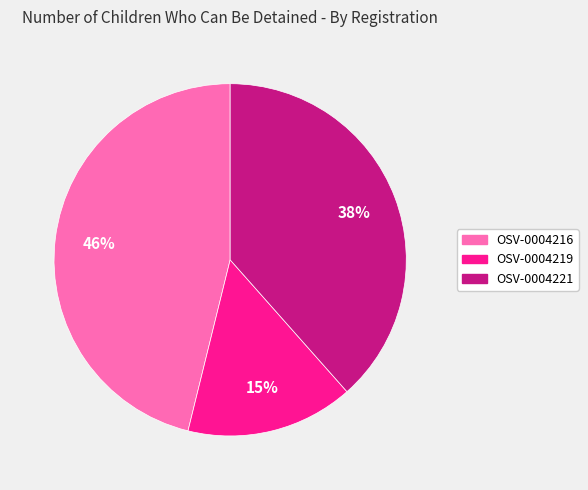

How many slices are in this pie chart?

3